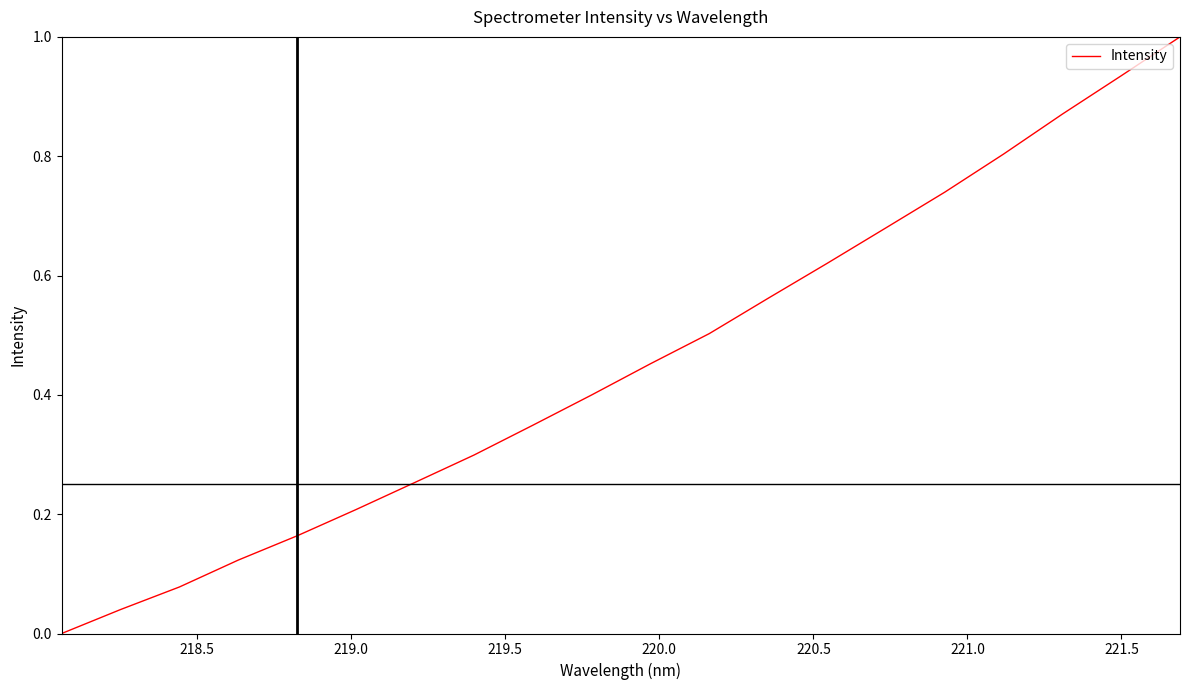

True or false: there are more than 0 points higher than both neighbors.

False